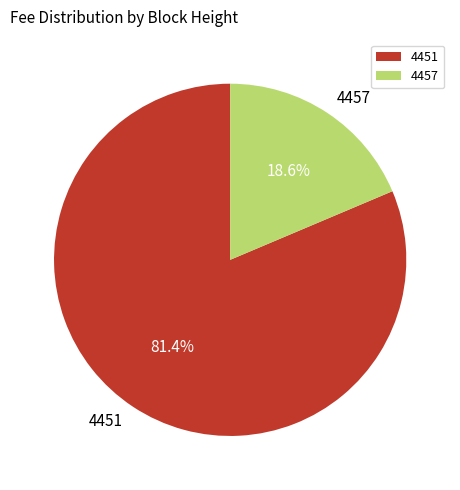

Is the sum of 4457 and 4451 greater than half?

Yes